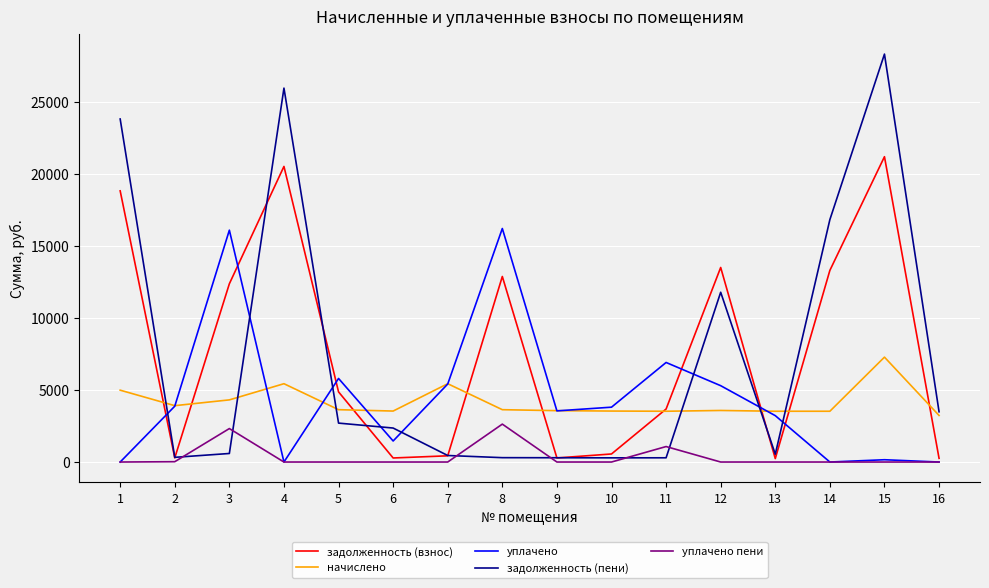

The value of уплачено at 8 is 25292.3. True or false?

False